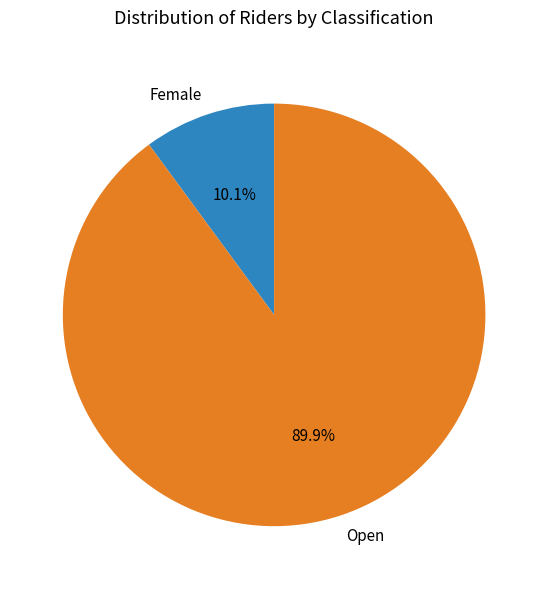

Which has a higher value, Female or Open?

Open